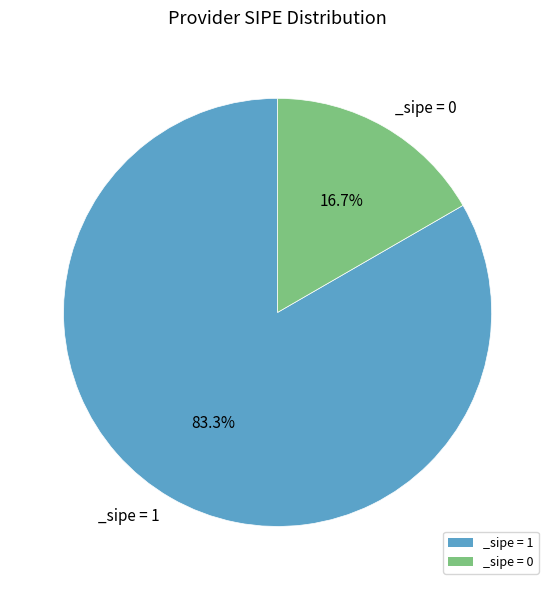

Rank the categories by value from lowest to highest.

_sipe = 0, _sipe = 1